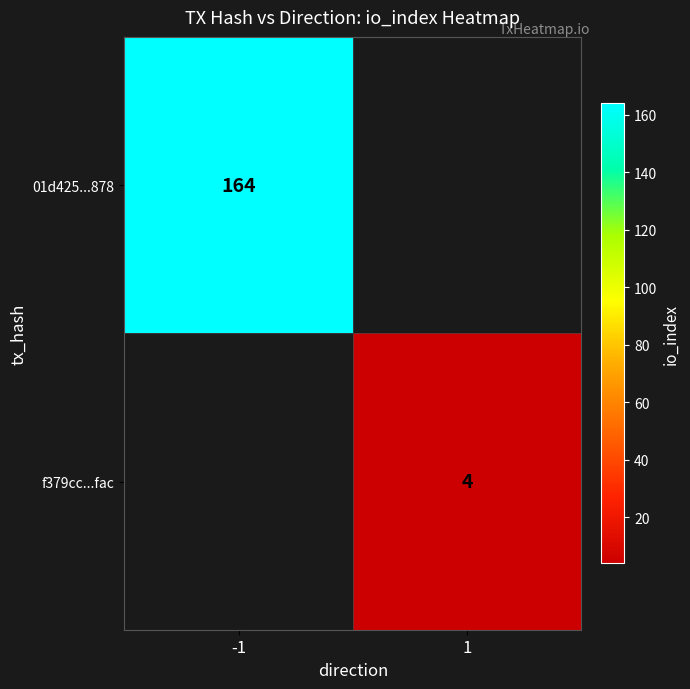

Is it true that f379cc...fac equals 2 at 1?

False